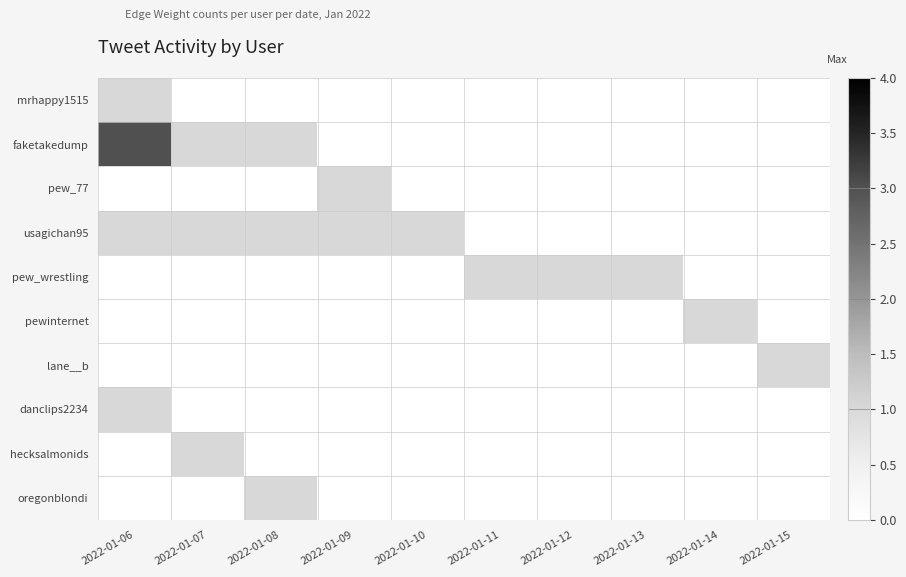

Which label corresponds to the smallest value in the chart?

2022-01-07